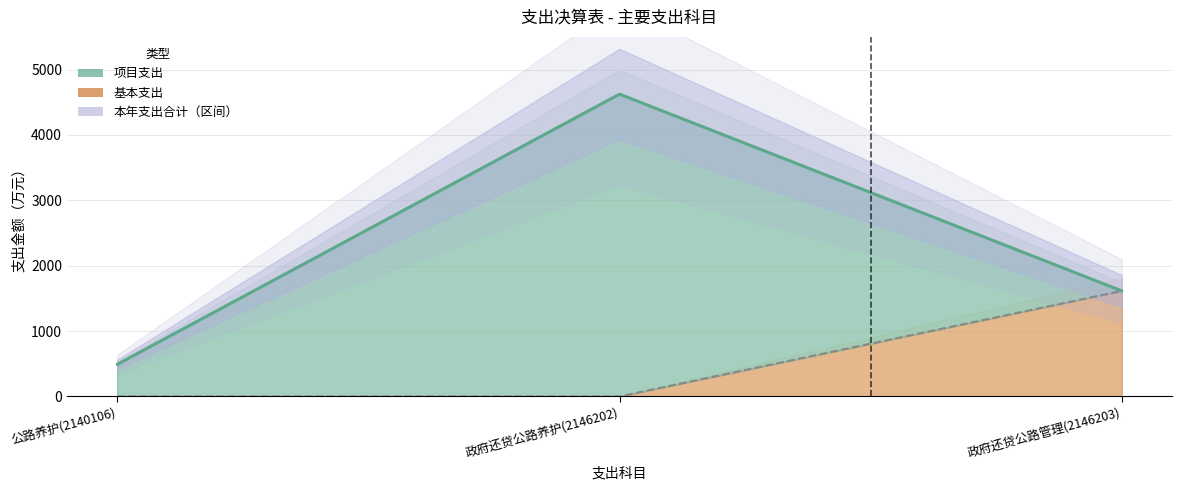

Which series changed the most between 公路养护(2140106) and 政府还贷公路养护(2146202)?

本年支出合计（均值）